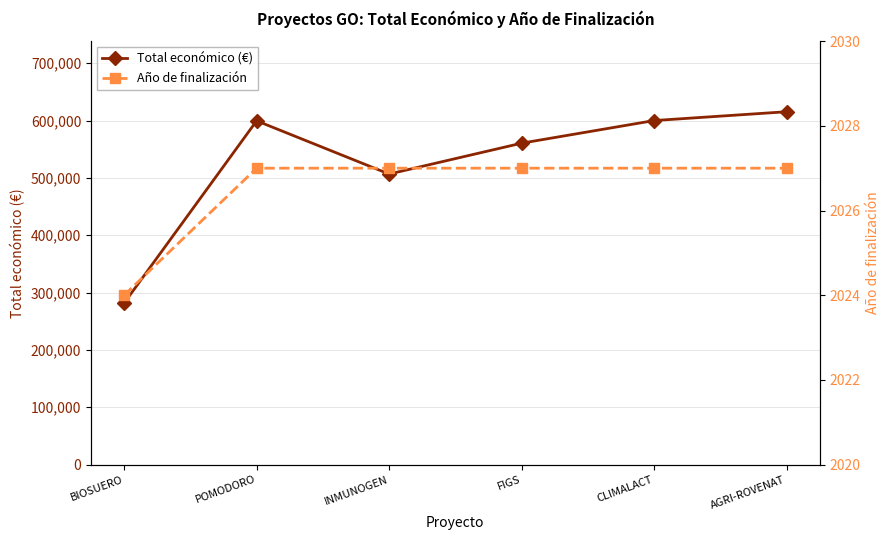

At FIGS, list the series in order from smallest to largest.

Año de finalización, Total económico (€)